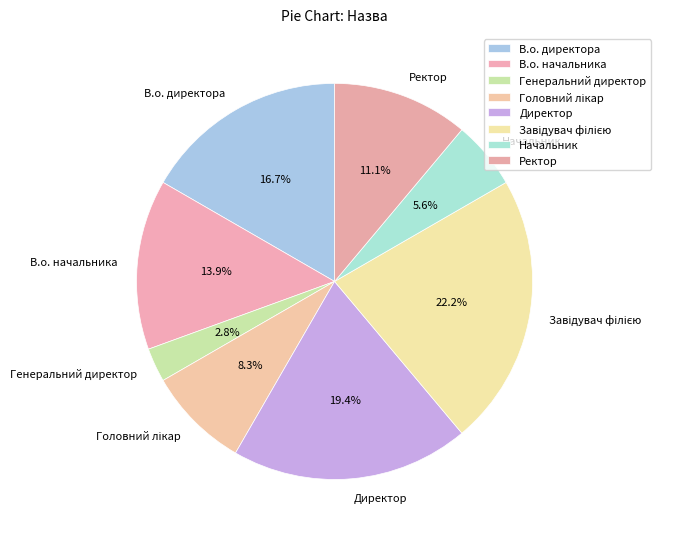

Does Генеральний директор account for over 50% of the chart?

No